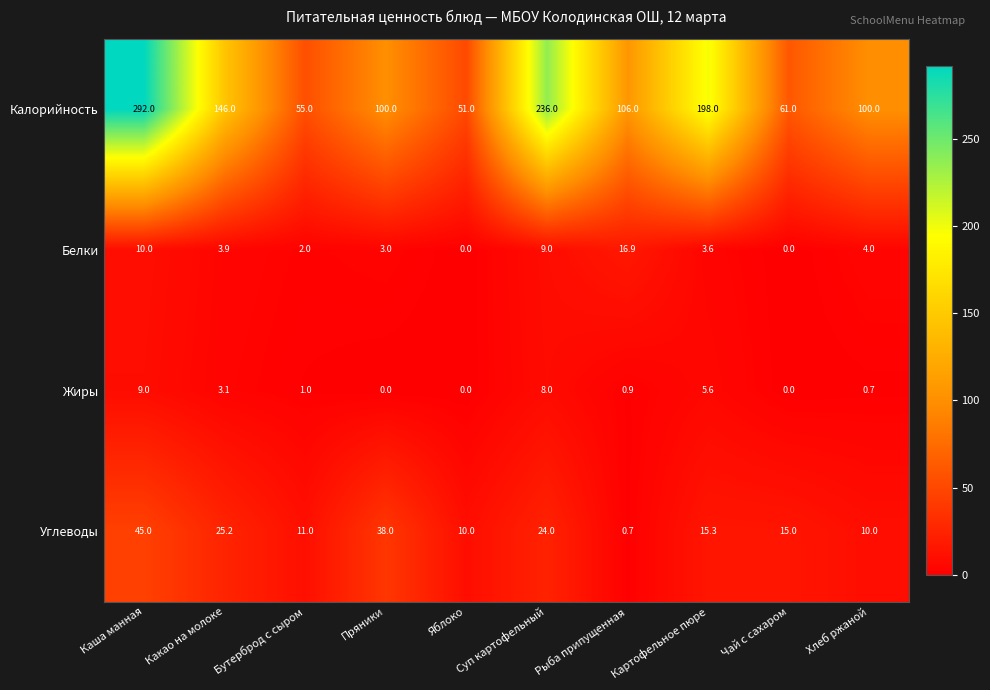

What is the spread (max minus min) of values at Суп картофельный?

228.0